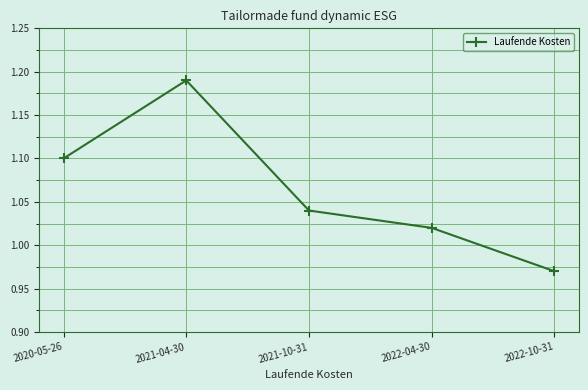

Which category has the highest value across all series?

2021-04-30